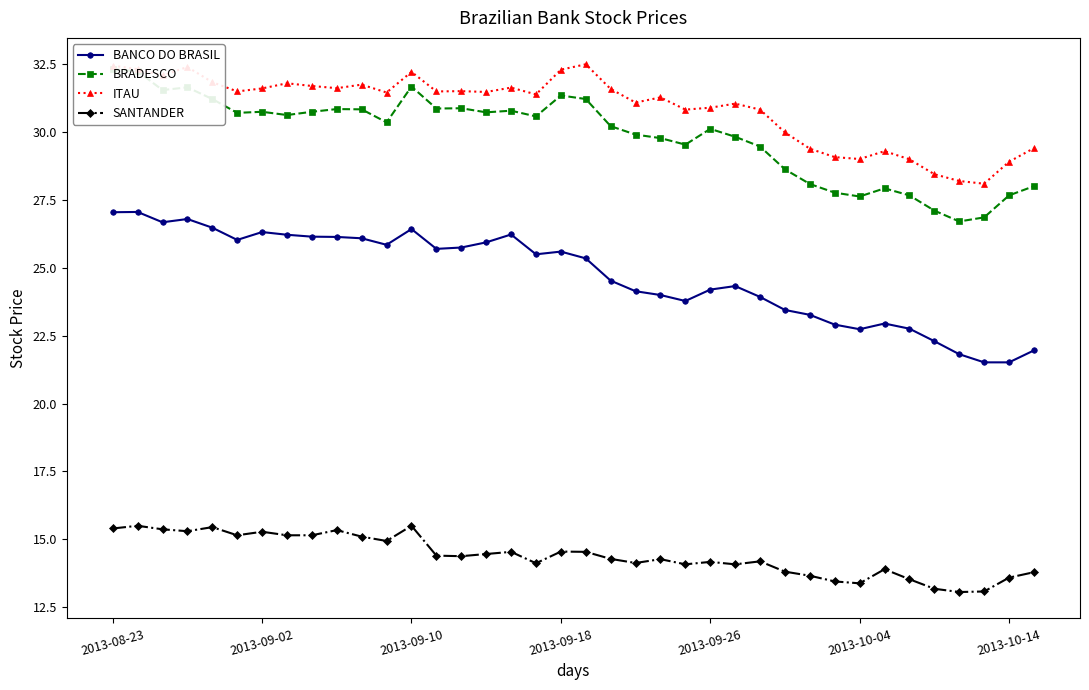

True or false: SANTANDER has a value of 21.9 at 8.

False